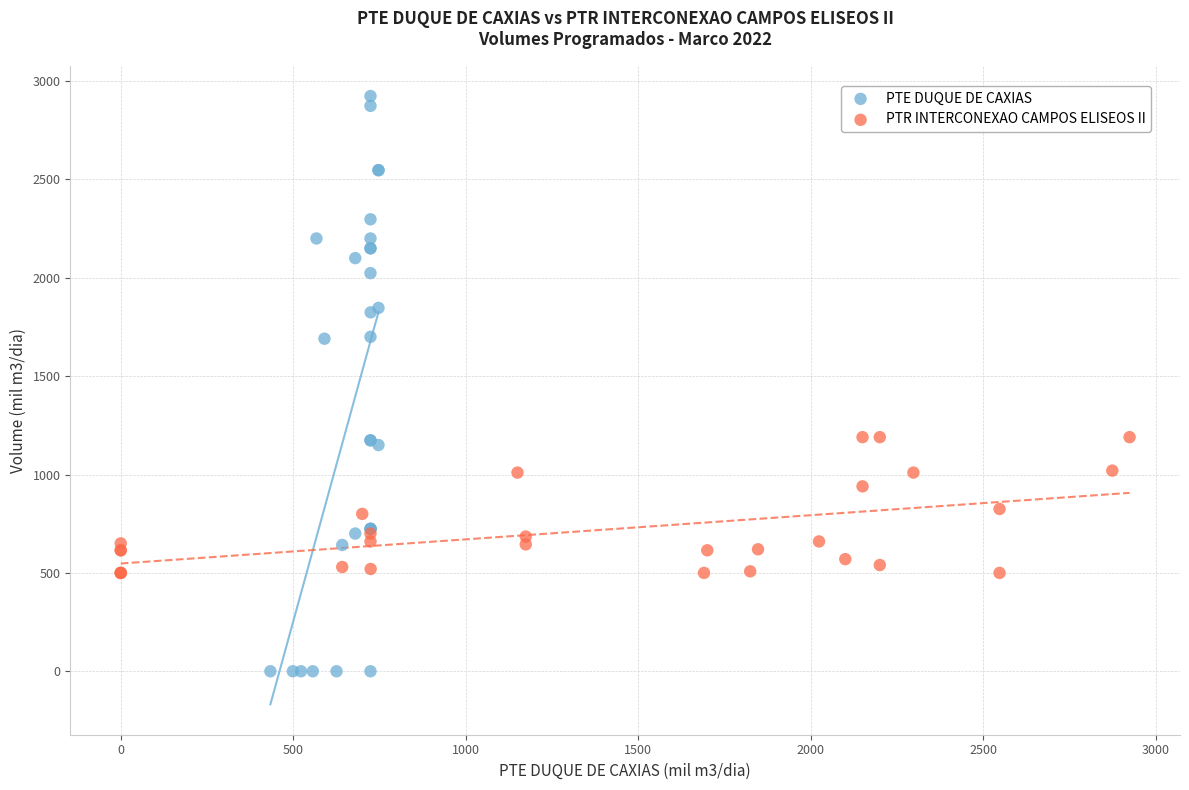

Which series has the largest Y range (max minus min)?

PTE DUQUE DE CAXIAS